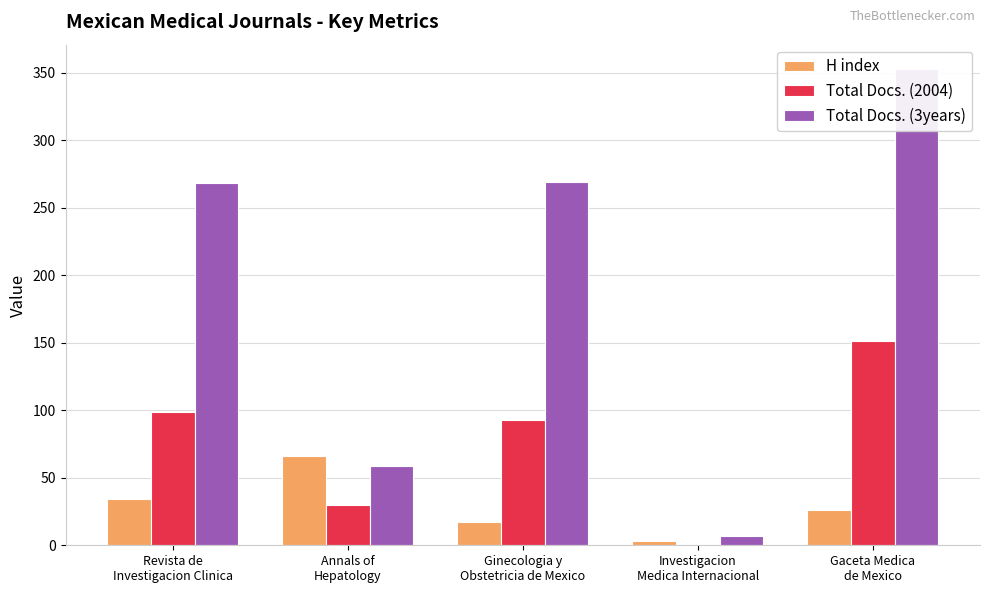

What is the total value across all series at Annals of
Hepatology?

155